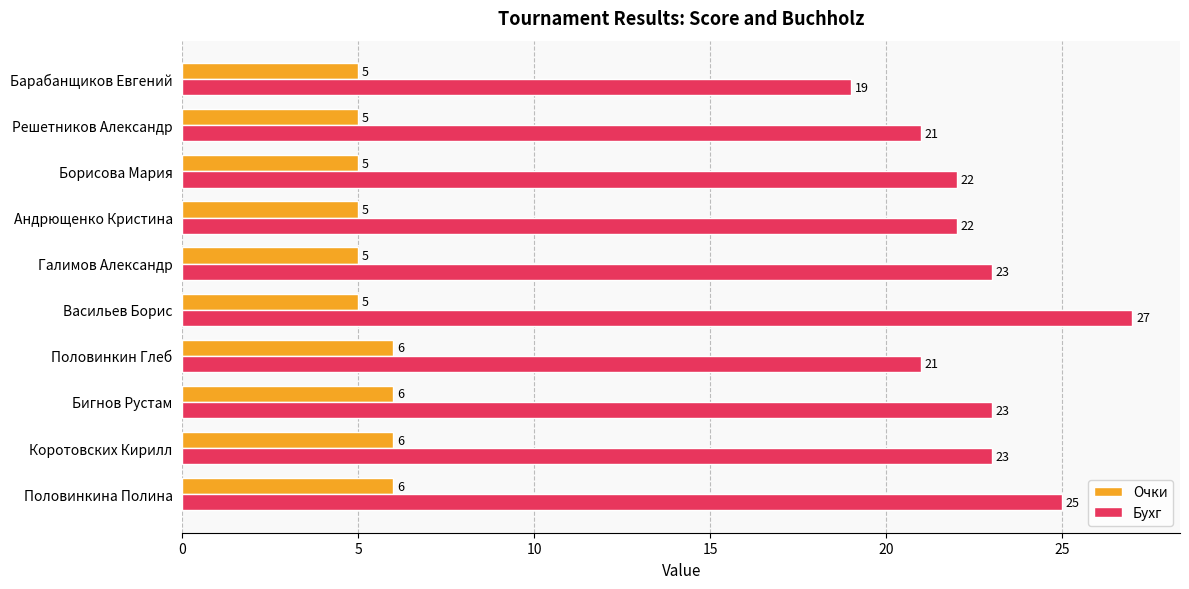

The Бухг series shows 14 at Половинкин Глеб. True or false?

False